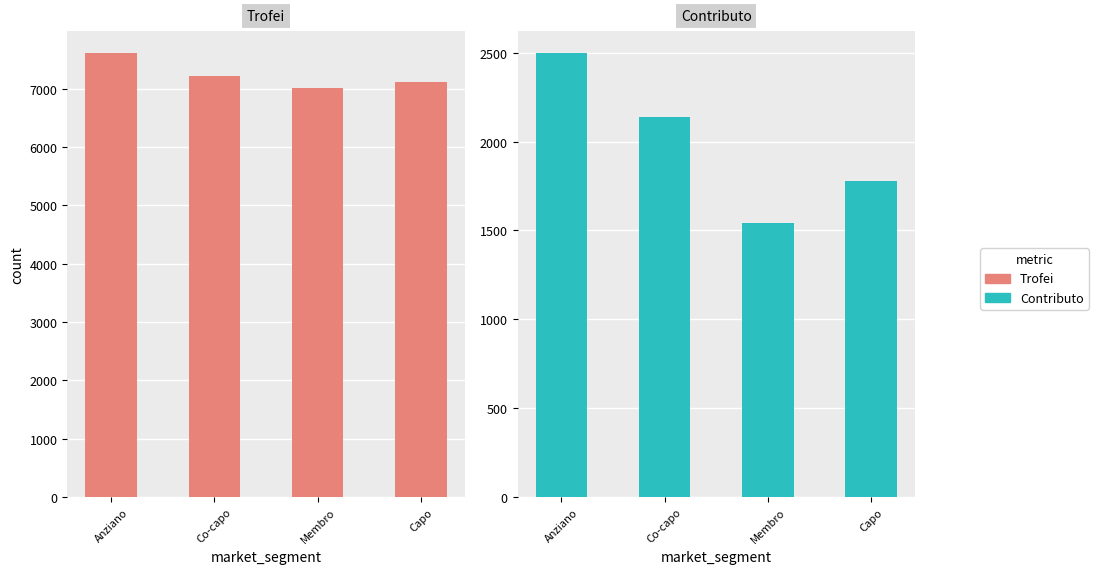

What is the sum of the Trofei values at Anziano and Membro?

14619.6